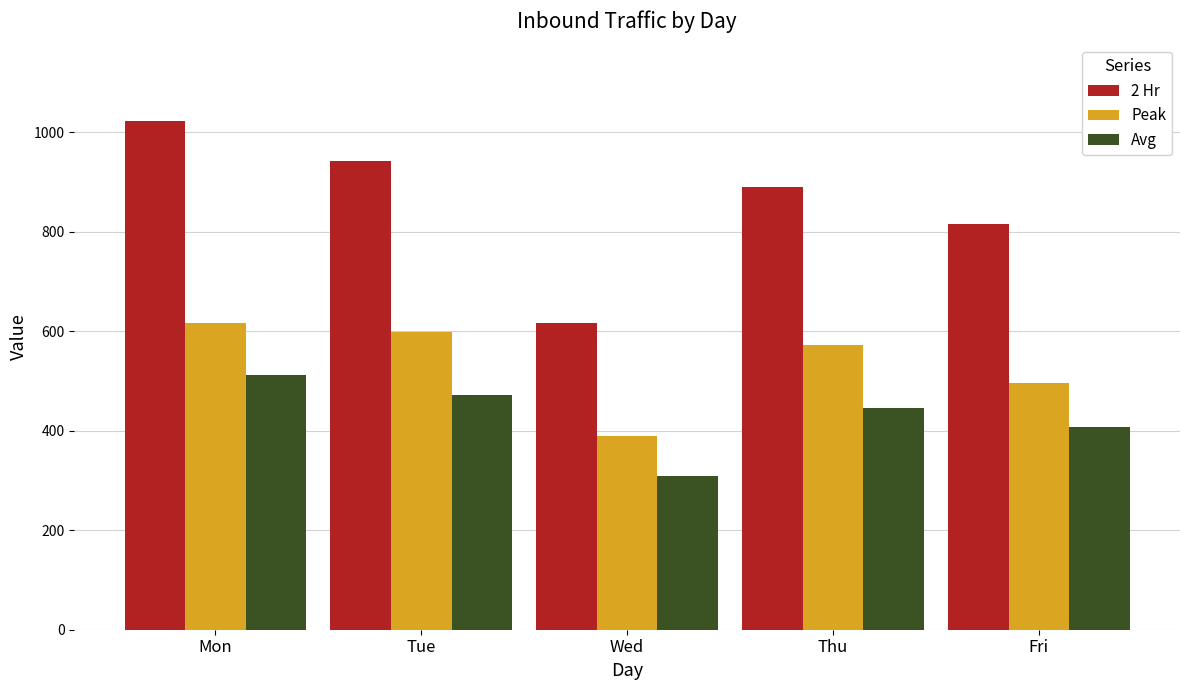

Which series has the largest range (max minus min)?

2 Hr